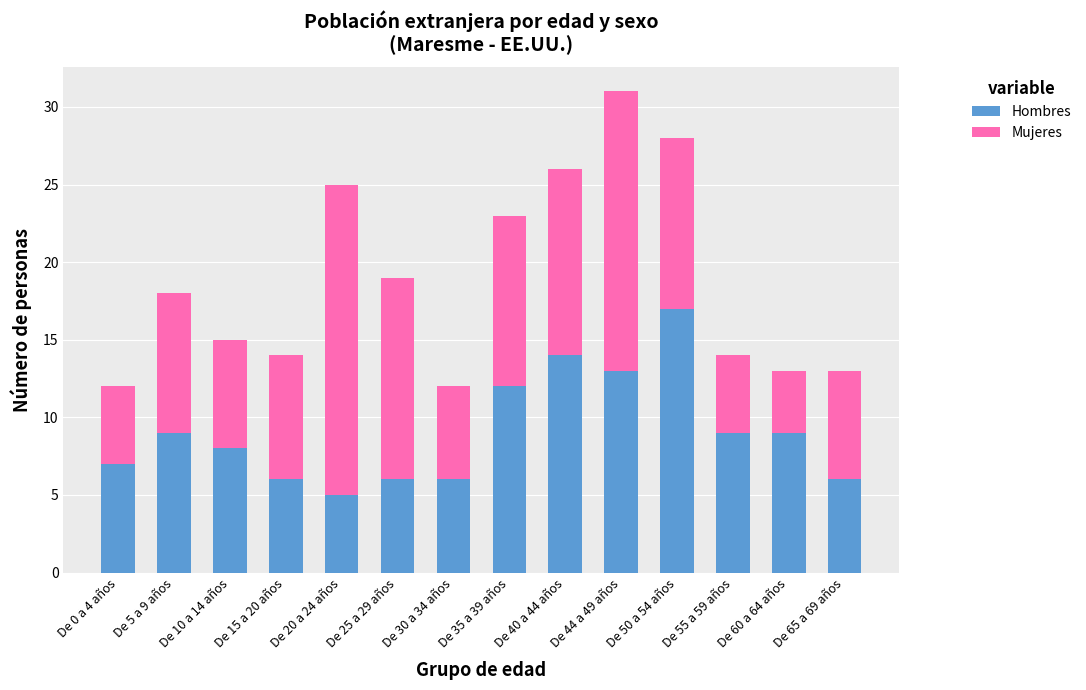

What is the average value of the Hombres series?

9